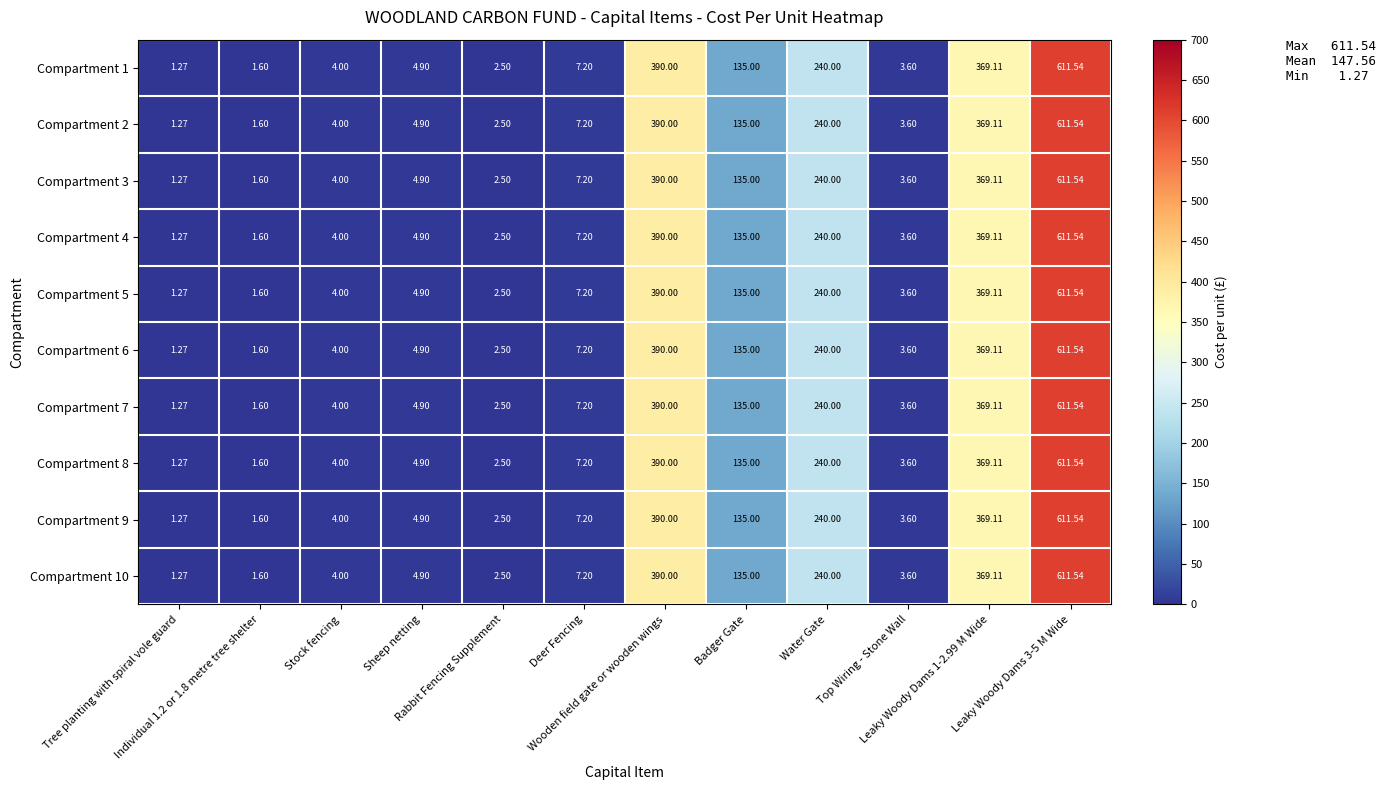

How many data points in Compartment 3 are above 7?

6